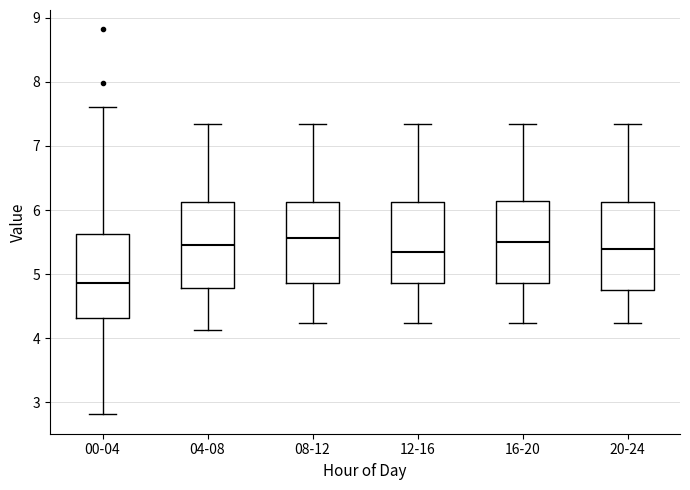

Which box has the lowest median line?

00-04